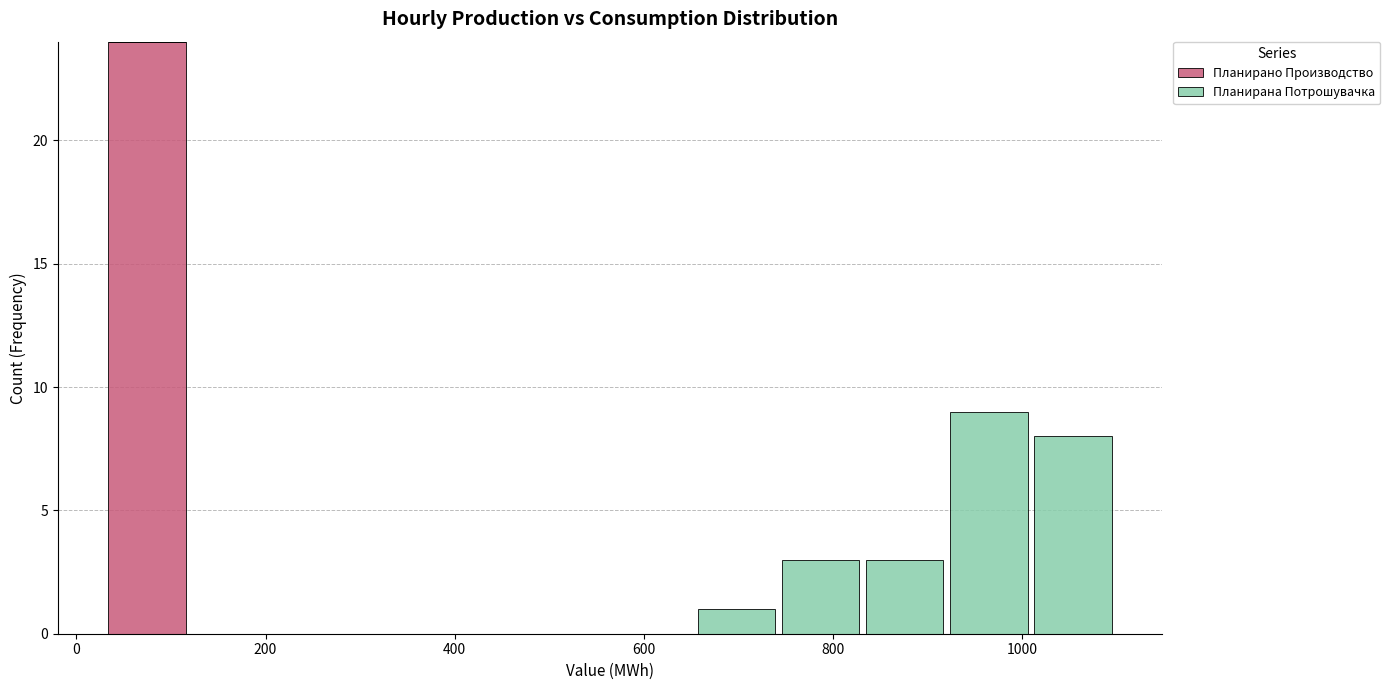

What is the total height of the stacked bar covering 920 to 1000 on the x-axis? Neither the bar edges nor the heights are printed on the chart, so give them approximately, as read against the axes.

9